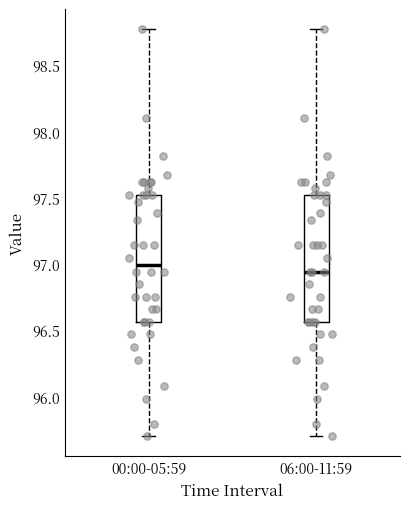

Where does the lower whisker of the box for 06:00-11:59 end on the y-axis? The values are not printed on the chart, so give them approximately, as read against the axis.

95.70